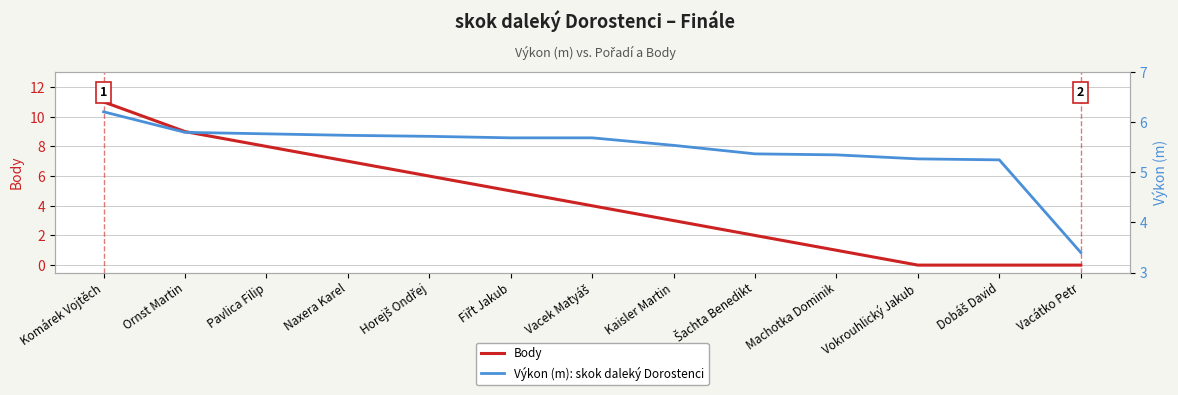

What are all the series names shown in the legend?

Body, Výkon (m): skok daleký Dorostenci